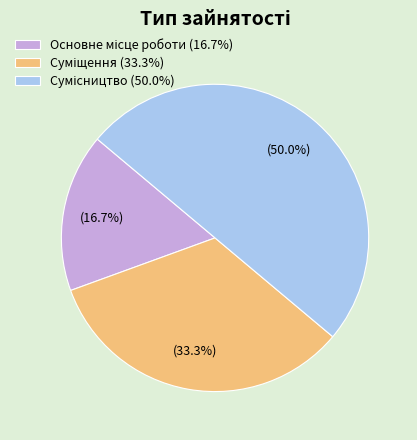

Count the number of slices in the pie.

3